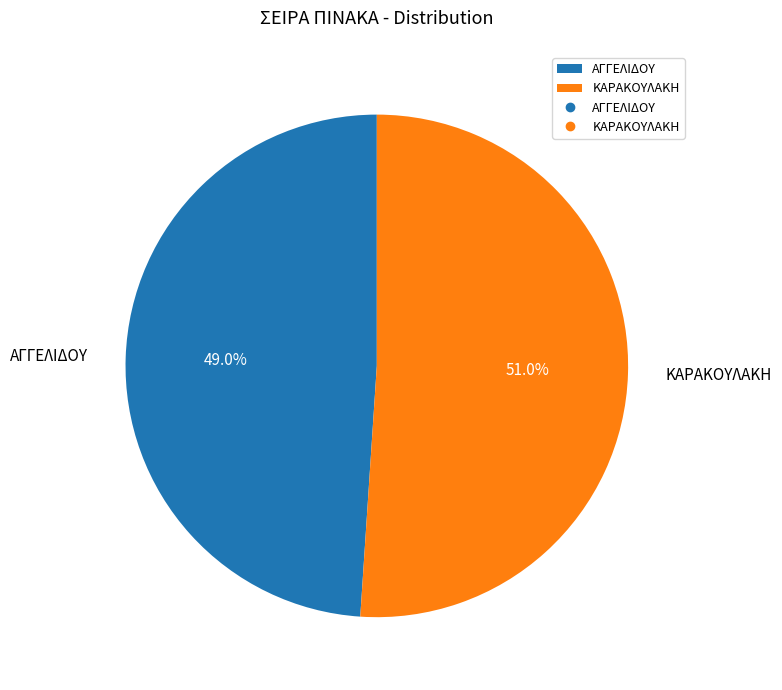

What percentage is the ΑΓΓΕΛΙΔΟΥ slice, to the nearest percent?

49%